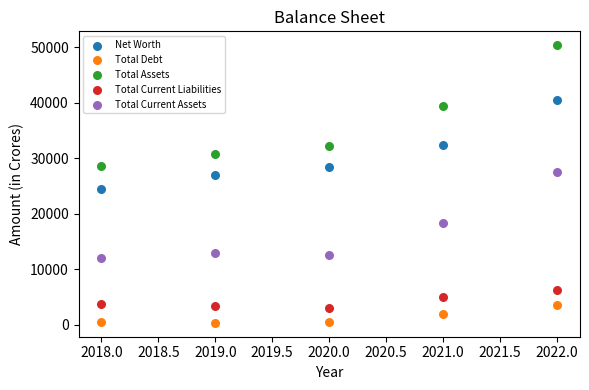

Across all series, what Y value is closest to 25370?

24417.4